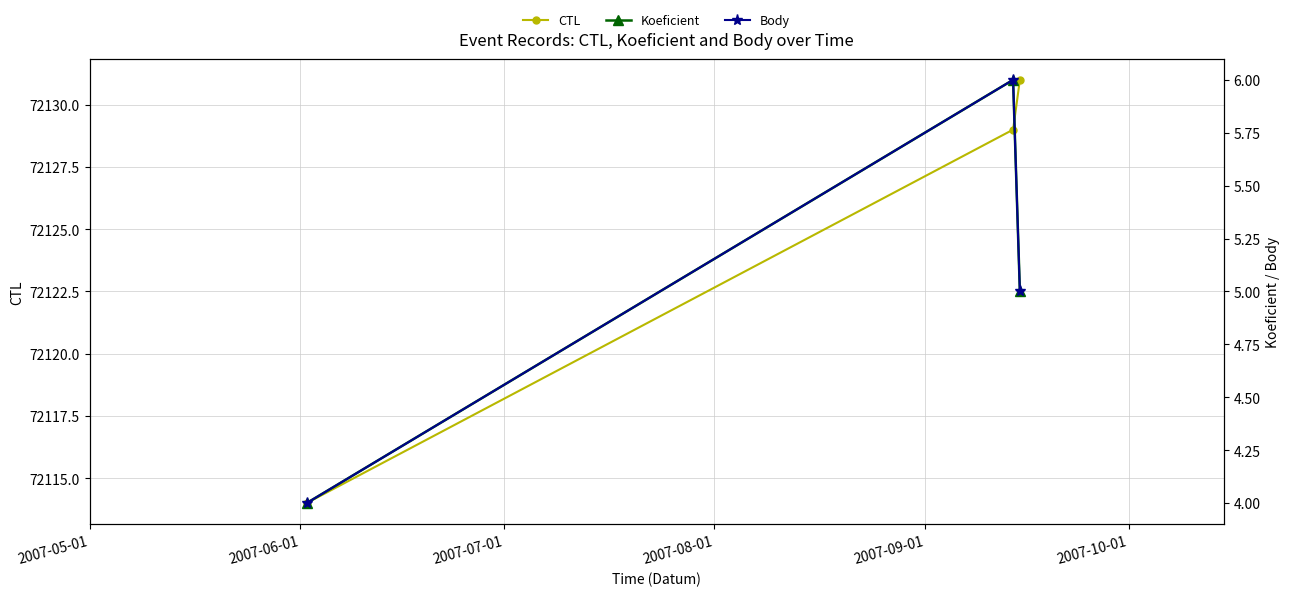

Is the value of Body at 2007-05-01 greater than the value of CTL at 2007-06-01?

No